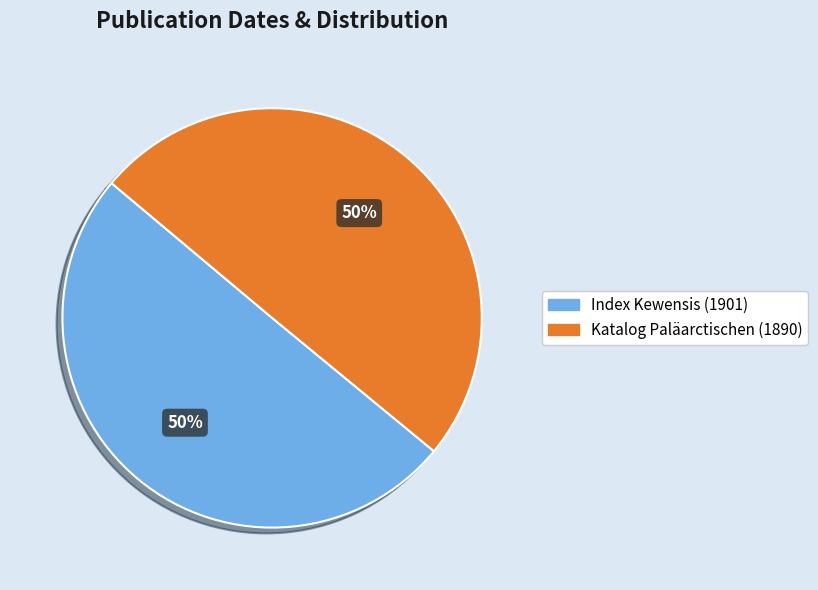

How many slices are in this pie chart?

2